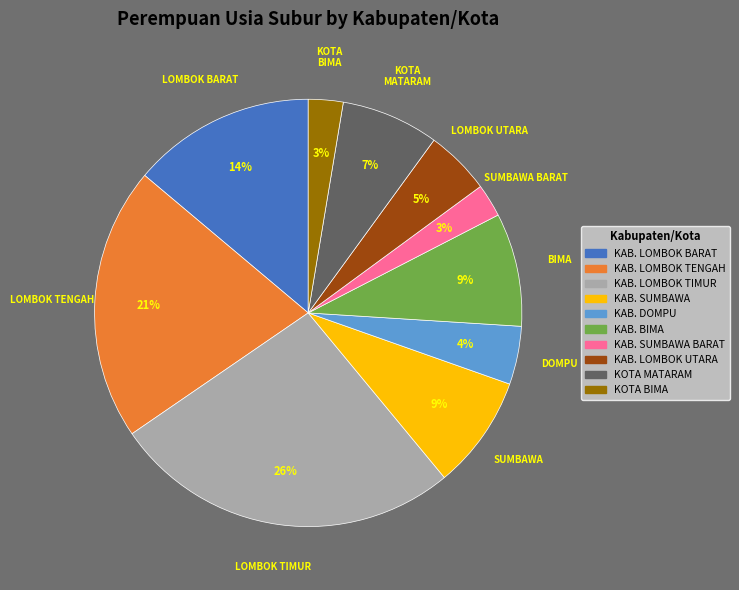

To the nearest percent, what is the difference between the KAB. LOMBOK UTARA and KAB. BIMA slice percentages?

4%